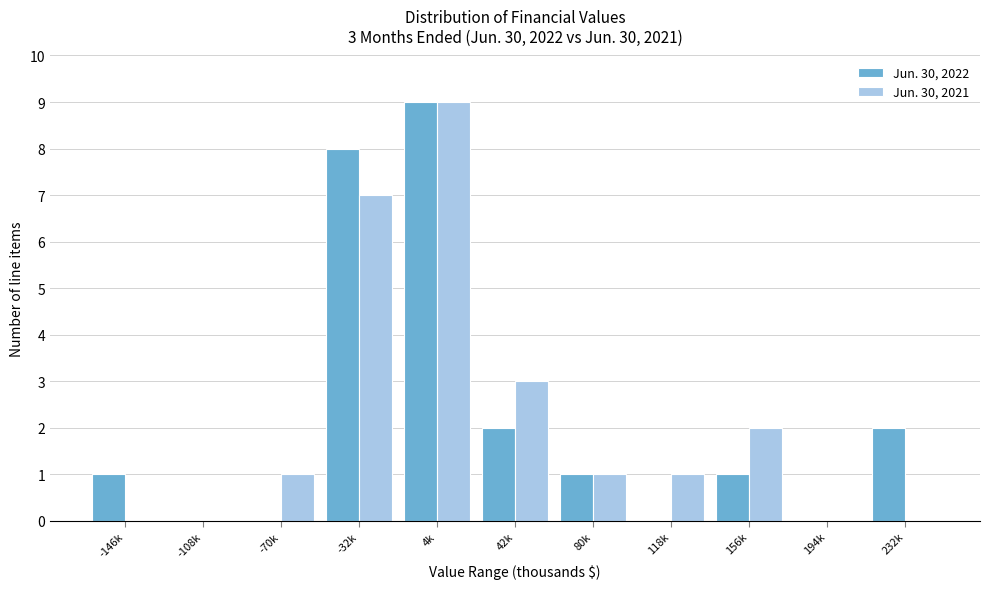

Reading left to right, transcribe all the data shown in this chart.

Jun. 30, 2022: -146k=1	-108k=0	-70k=0	-32k=8	4k=9	42k=2	80k=1	118k=0	156k=1	194k=0	232k=2
Jun. 30, 2021: -146k=0	-108k=0	-70k=1	-32k=7	4k=9	42k=3	80k=1	118k=1	156k=2	194k=0	232k=0